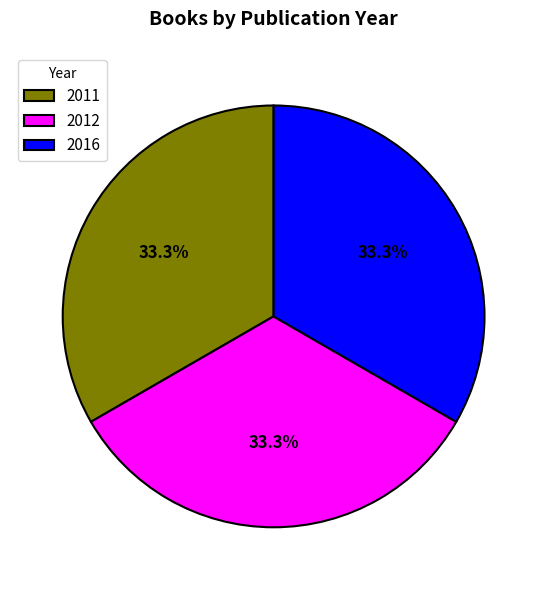

Does 2012 represent more than half of the total?

No